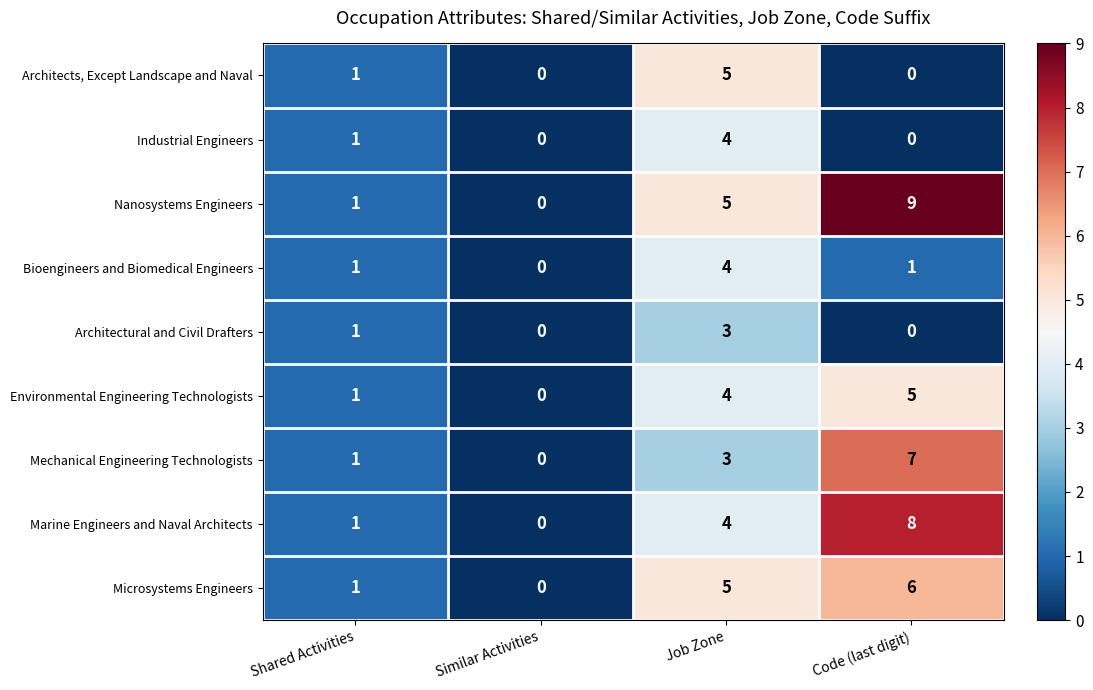

Which series changed the most between Similar Activities and Code (last digit)?

Nanosystems Engineers